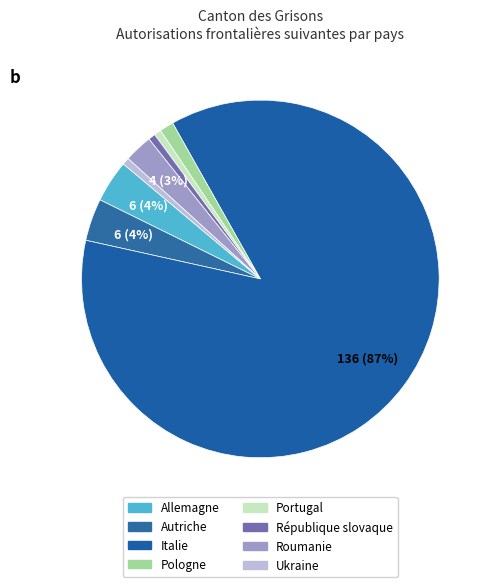

How many segments does this pie chart have?

8